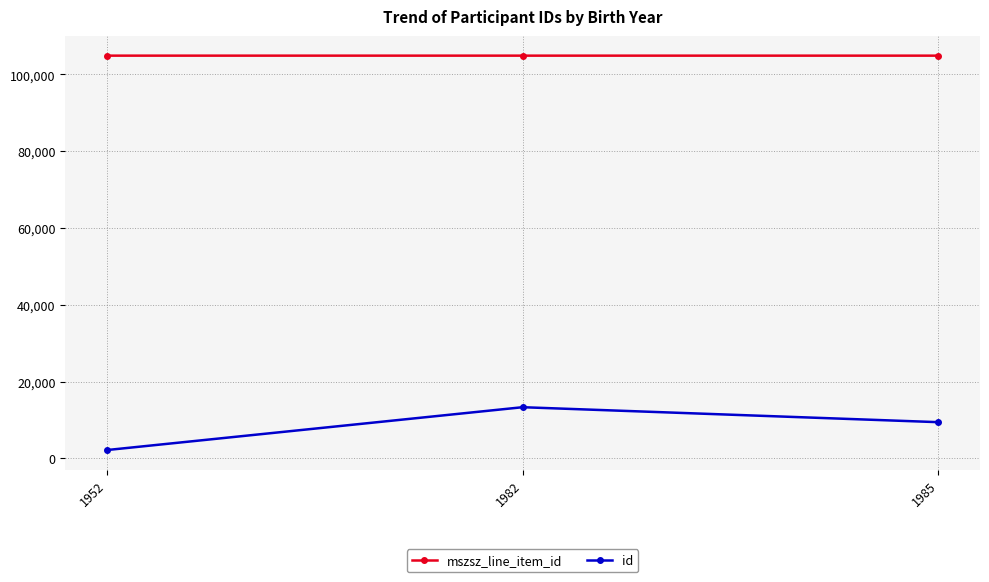

What is the sum of all id values?

24977